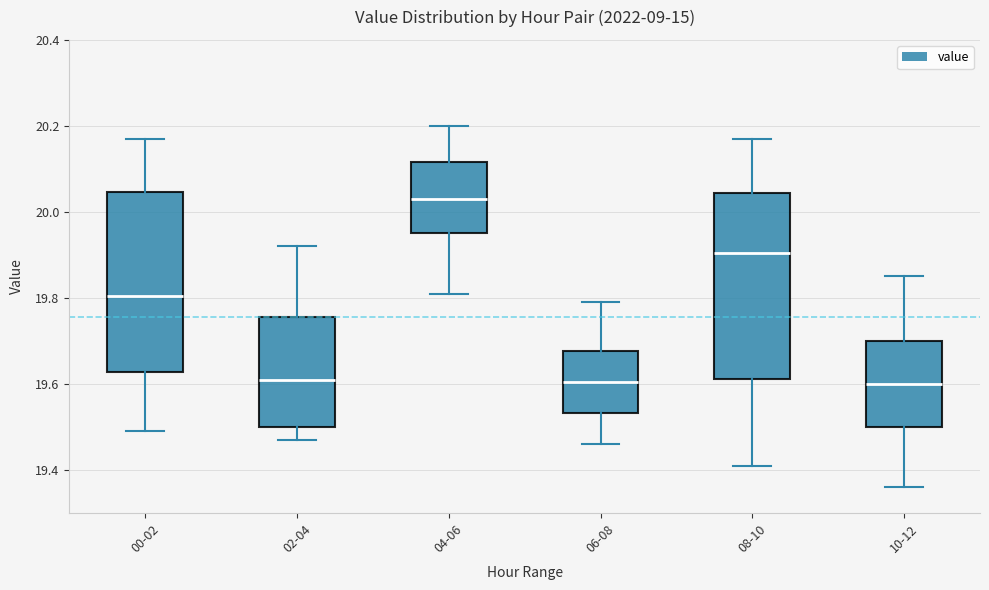

Where is the lower edge of the box for 04-06 on the y-axis? The values are not printed on the chart, so give them approximately, as read against the axis.

19.96